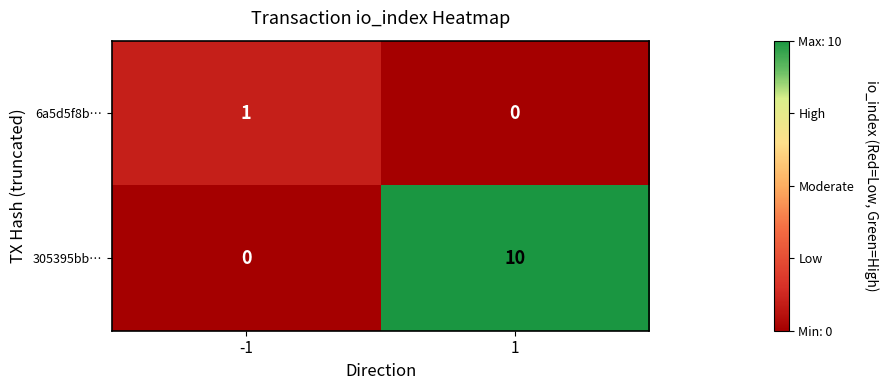

True or false: 305395bb… has a value of 0 at -1.

True